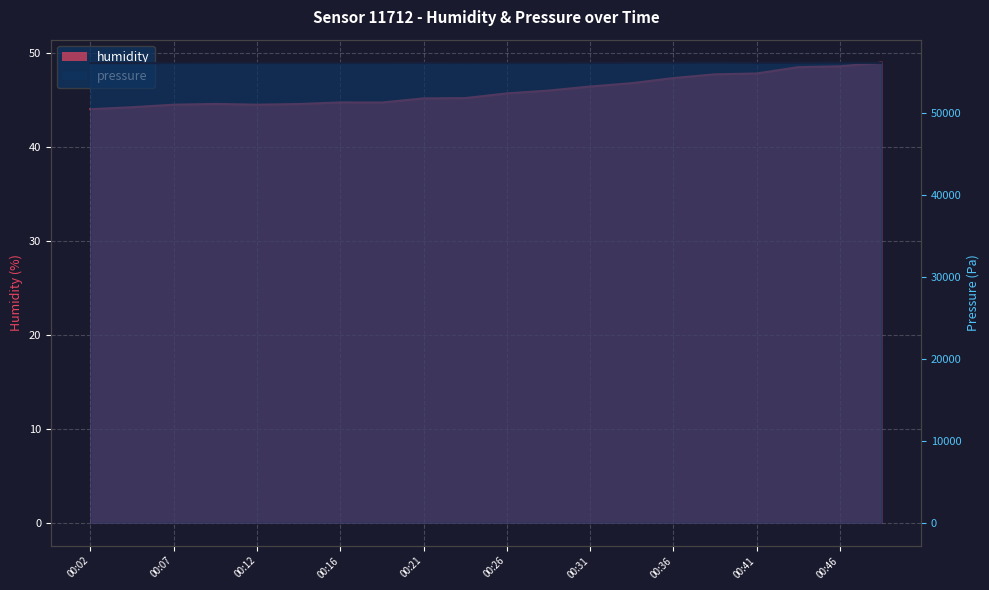

How many categories are shown in the chart?

20